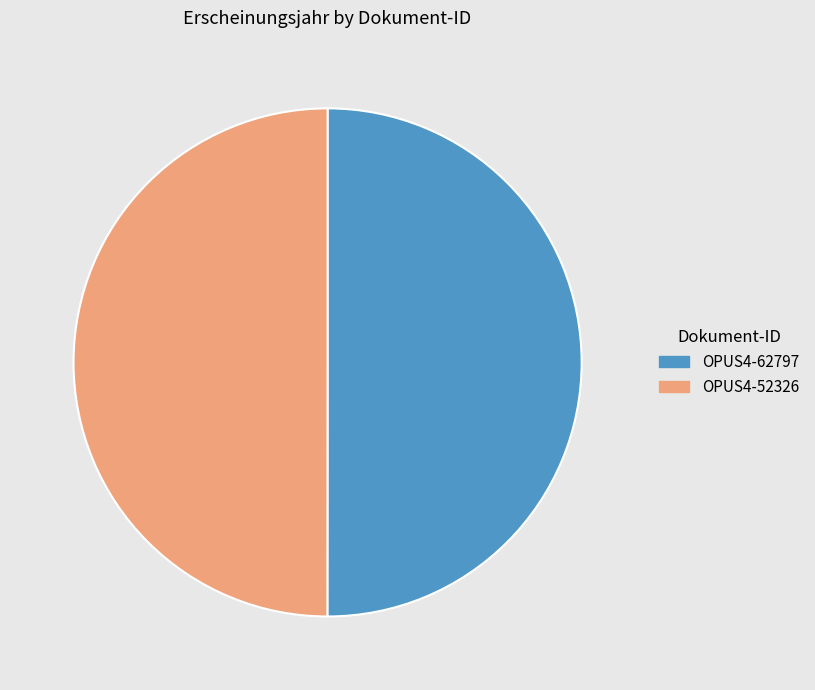

Count the number of slices in the pie.

2